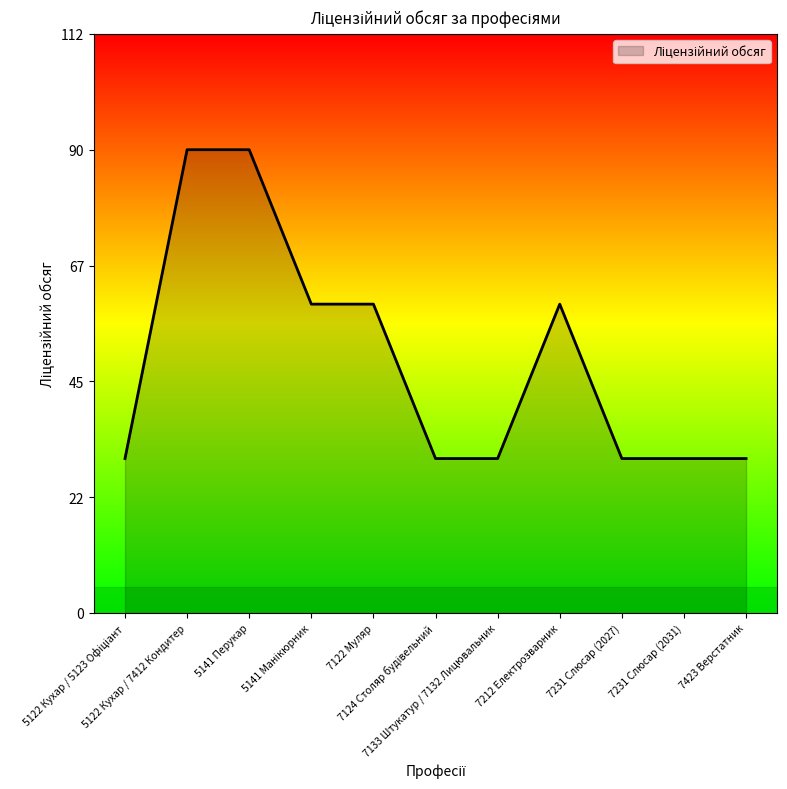

What is the difference between the maximum and minimum values?

60